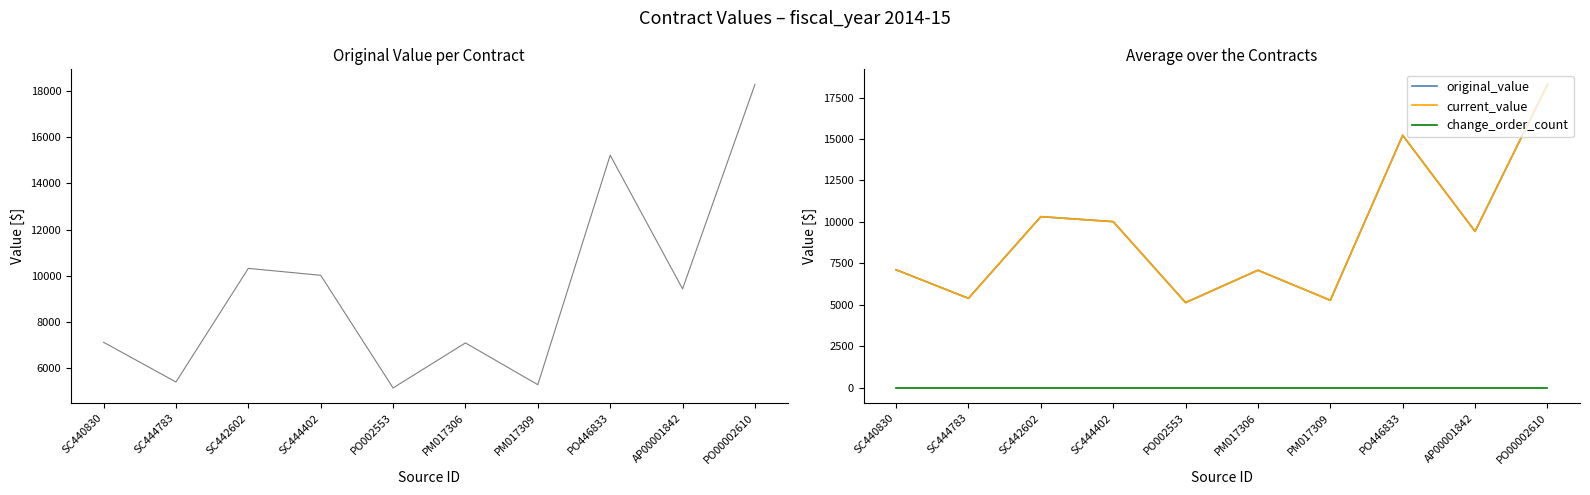

Reading left to right, what are all the values shown in this chart?

original_value: 7120.7	5400.0	10320.9	10020.8	5142.3	7093.4	5283.0	15222.8	9434.1	18283.3
current_value: 7120.7	5400.0	10320.9	10020.8	5142.3	7093.4	5283.0	15222.8	9434.1	18283.3
change_order_count: 0.0	0.0	0.0	0.0	0.0	0.0	0.0	0.0	0.0	0.0